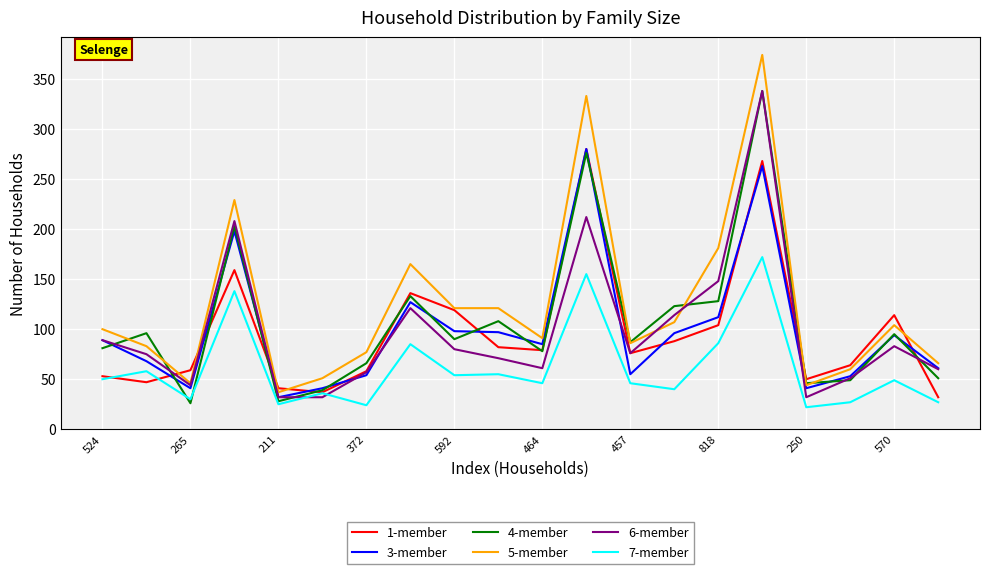

True or false: 7-member and 5-member intersect in this chart.

False